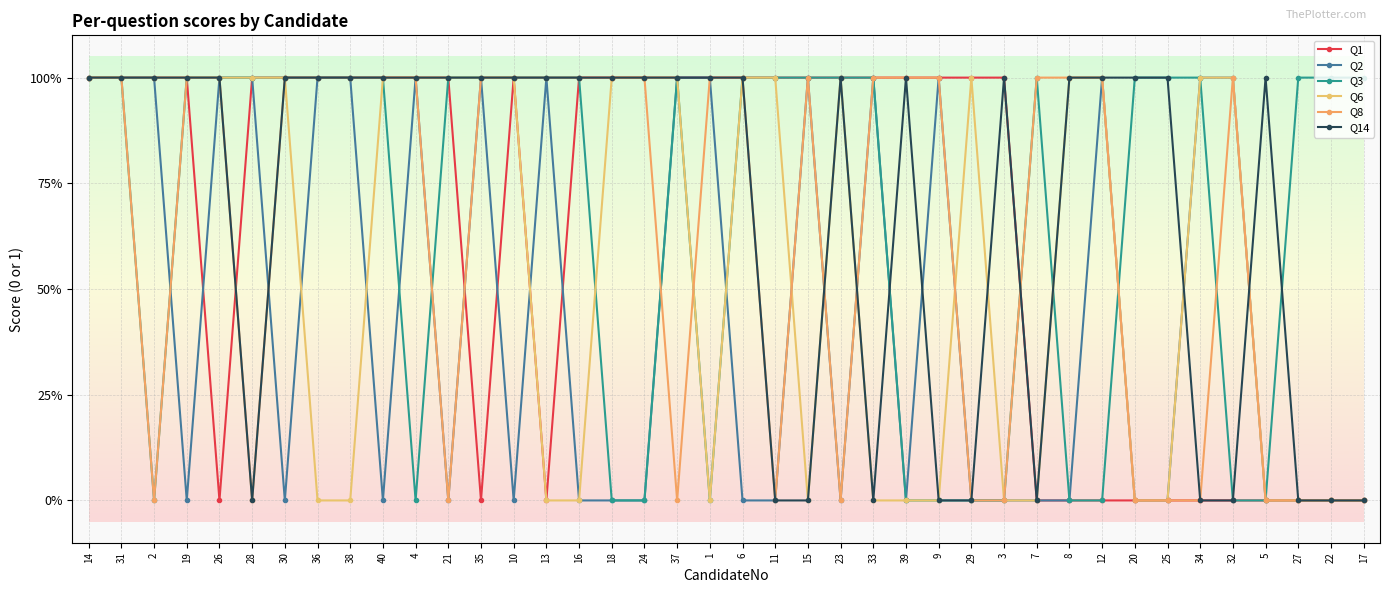

Is this an area chart (filled region under the line)?

No